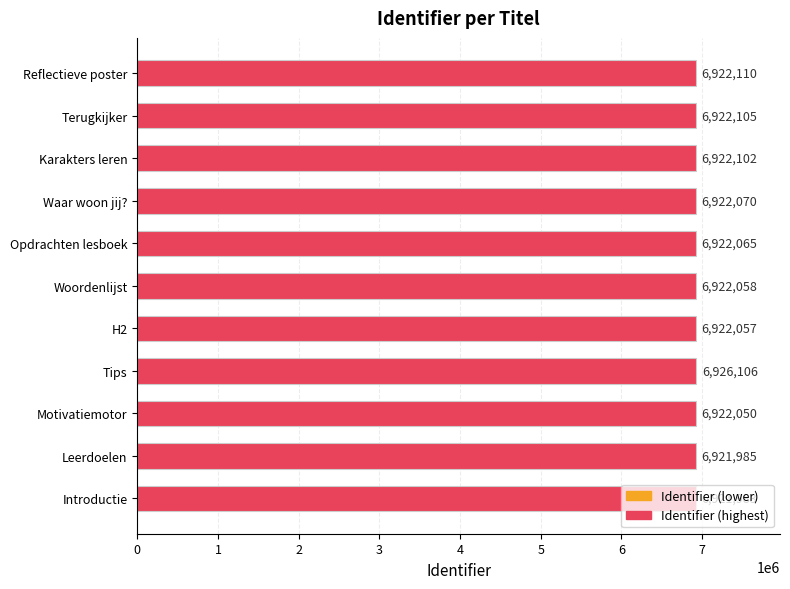

At which label is the value closest to 6924044?

Reflectieve poster